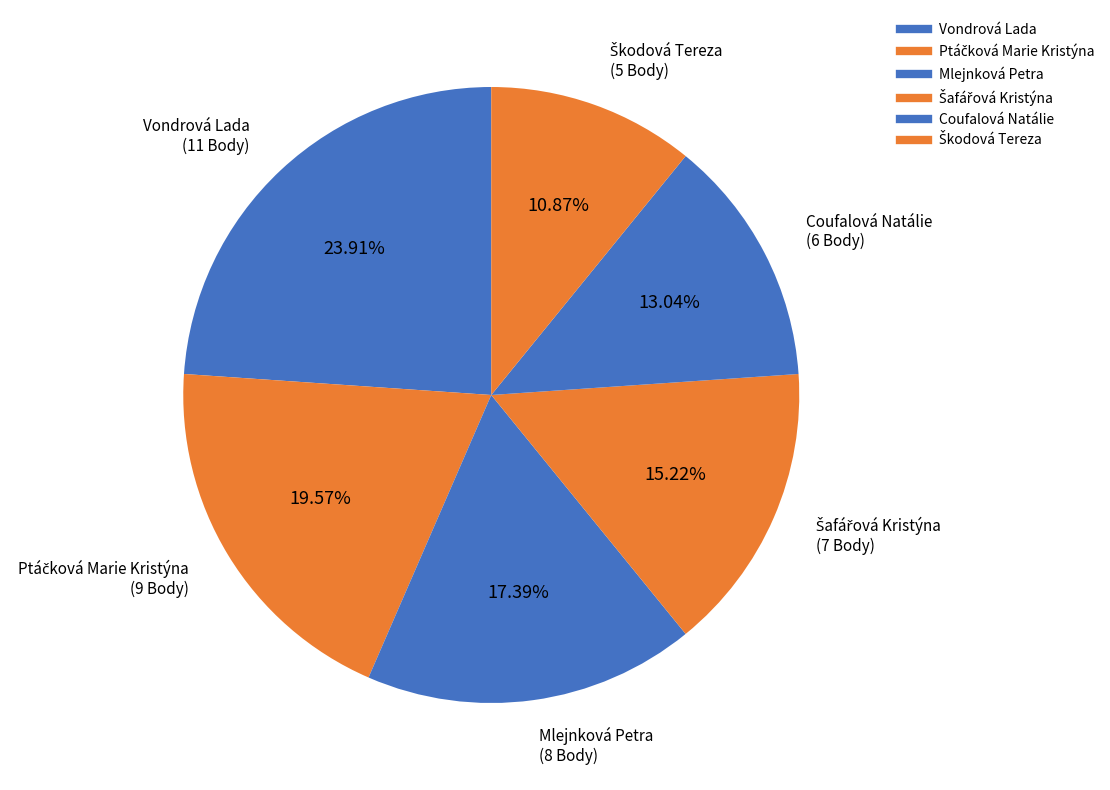

True or false: Škodová Tereza accounts for 11% of the total.

True